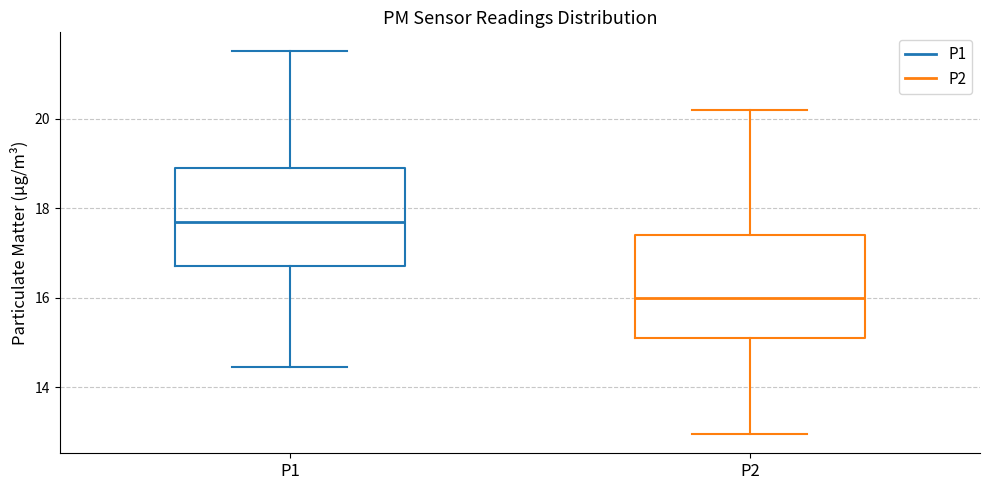

Which box has the highest median line?

P1